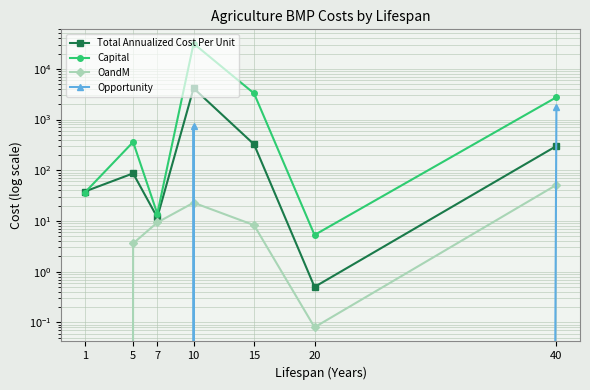

Is it true that OandM equals 36.2 at 10?

False